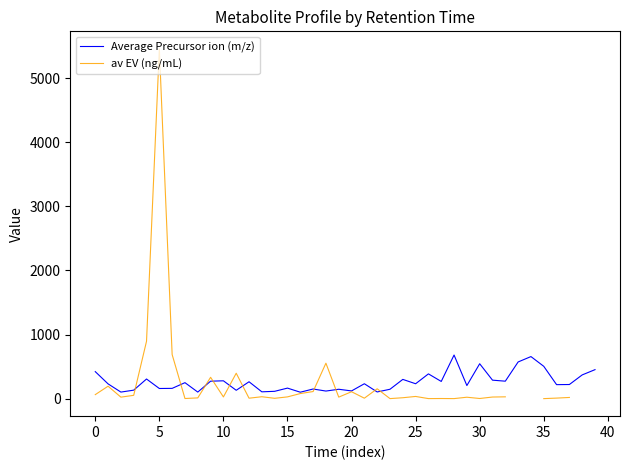

What is the difference between the maximum and minimum values in the Average Precursor ion (m/z) series?

579.9